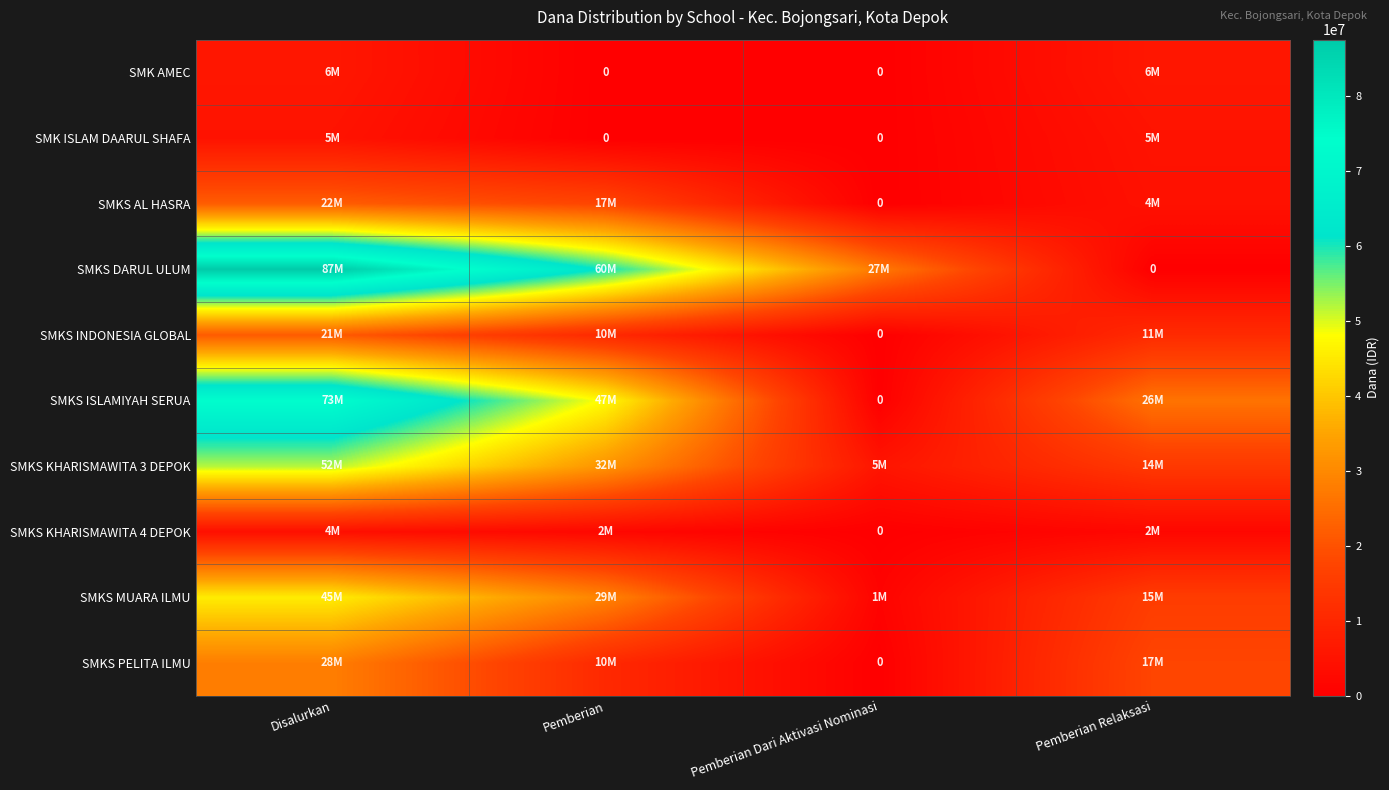

Which label corresponds to the largest value in the chart?

Disalurkan